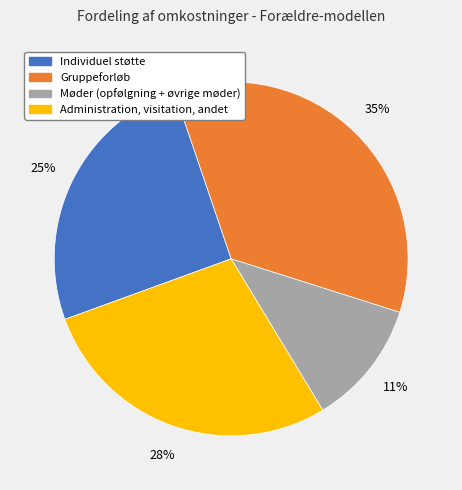

Is it true that Administration, visitation, andet is 28% of the pie?

True